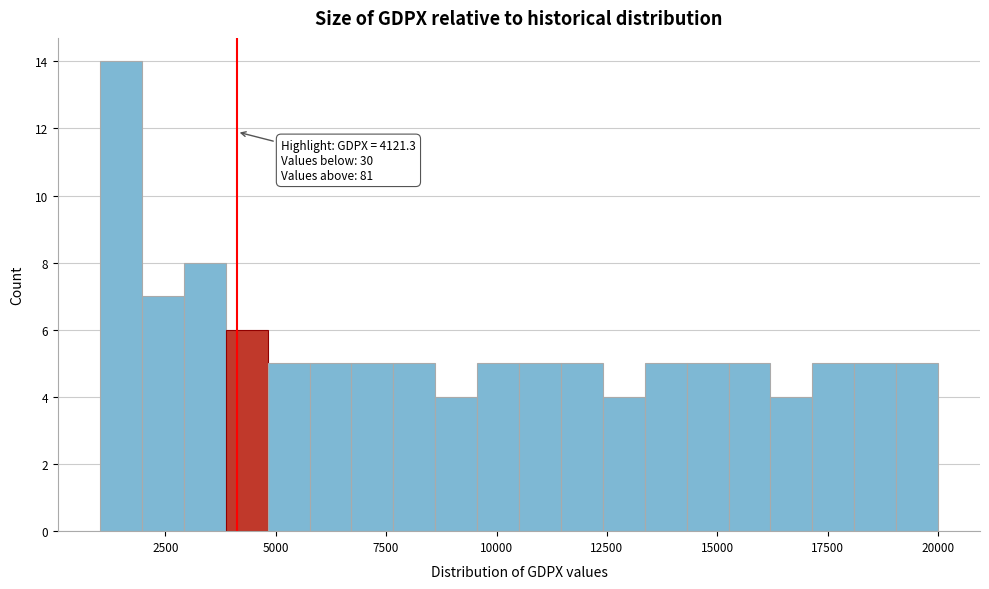

Around what value on the x-axis is the tallest bar? Give the approximate position of its centre, as read against the axis.

1500